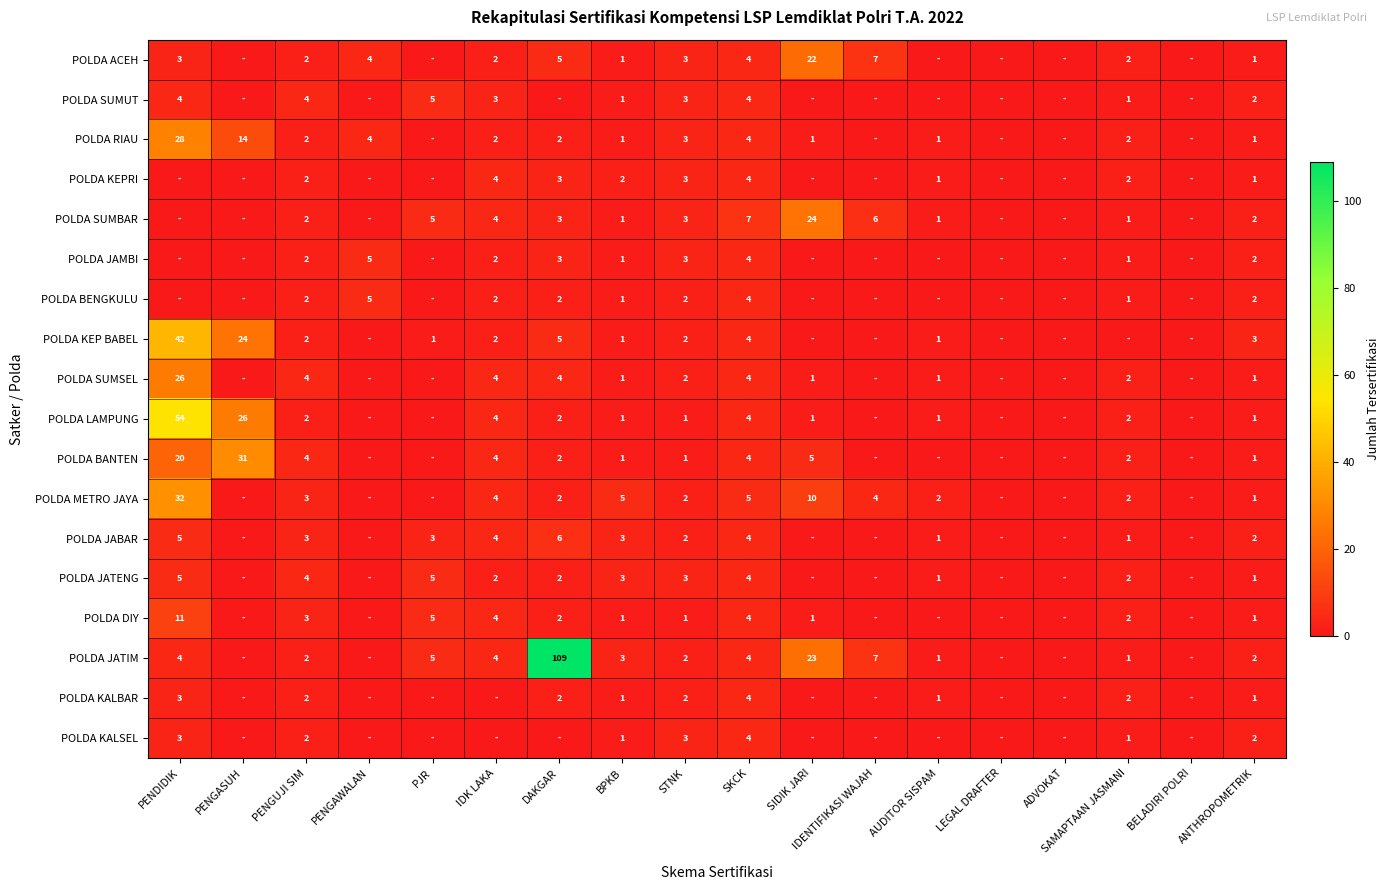

How many categories are shown in the chart?

18